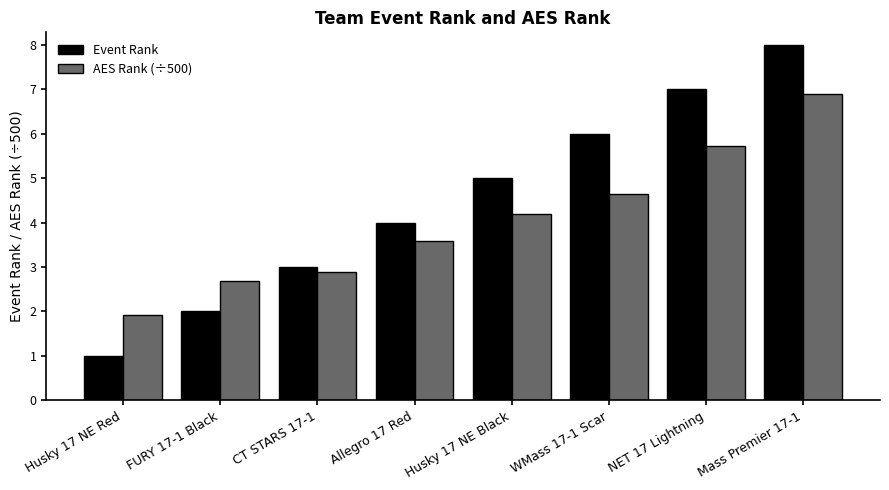

What is the difference between the second highest and second lowest values in the AES Rank (÷500) series?

3.0